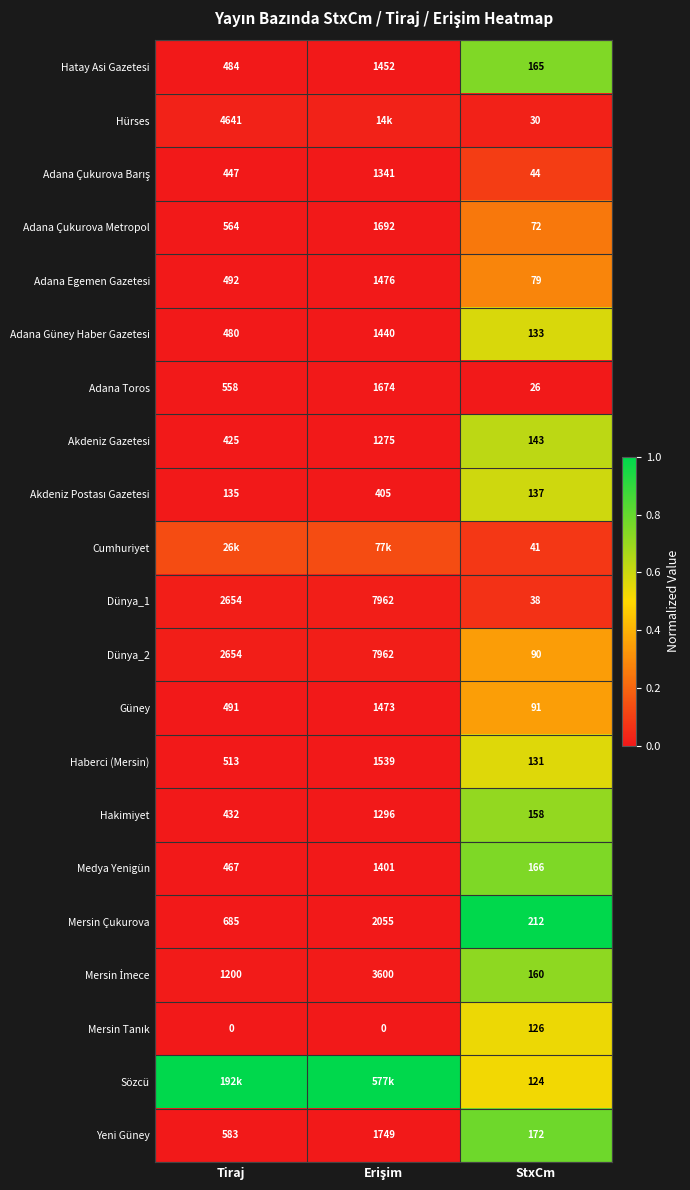

Where is Adana Çukurova Metropol nearest to the value 882?

Tiraj